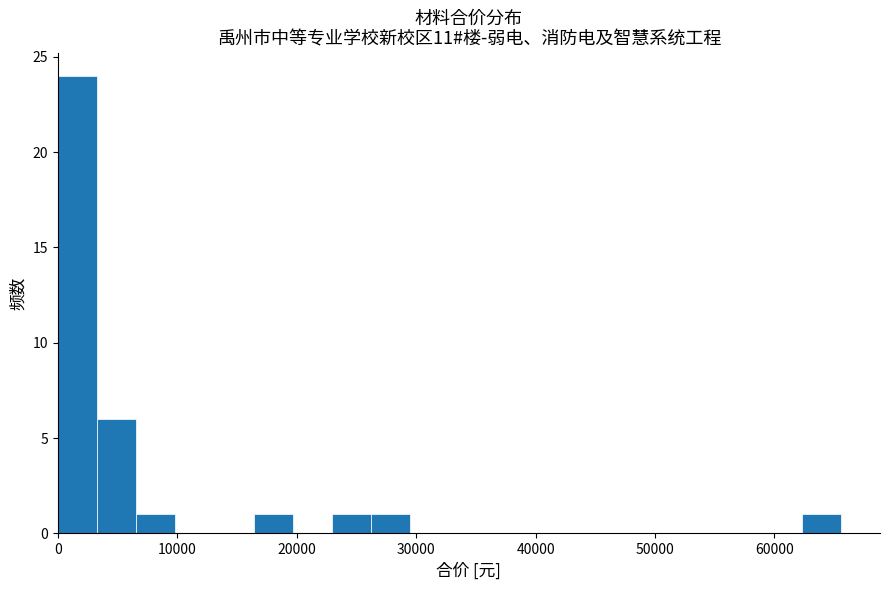

Around what value on the x-axis is the tallest bar? Give the approximate position of its centre, as read against the axis.

2000